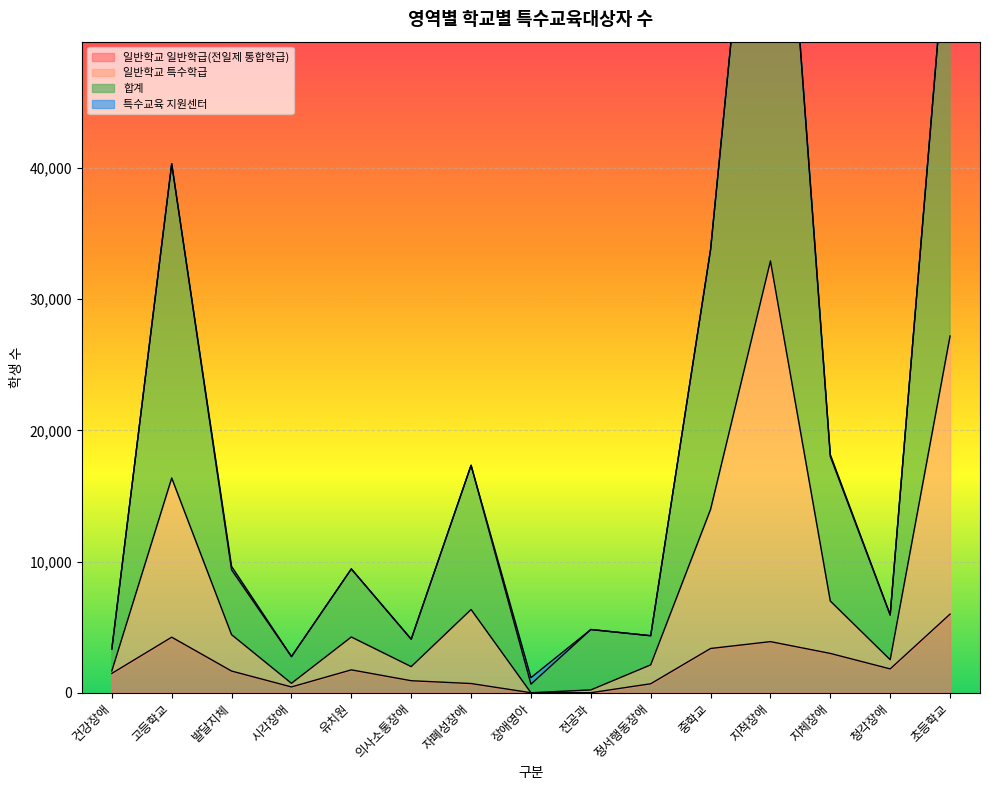

The 일반학교 일반학급(전일제 통합학급) series shows 1652 at 발달지체. True or false?

True